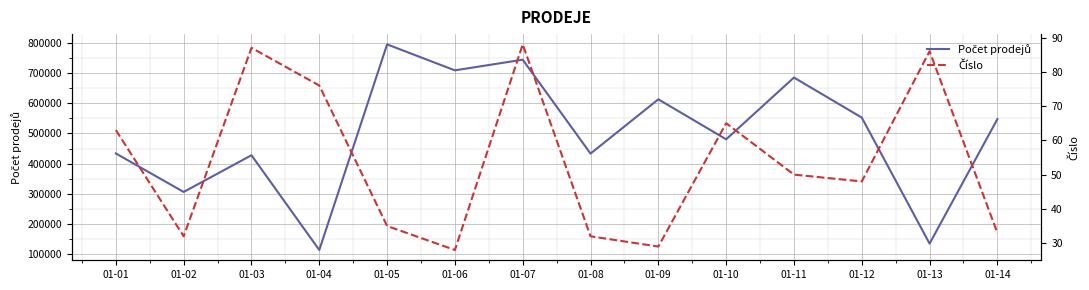

True or false: Počet prodejů has a value of 422275 at 01-09.

False